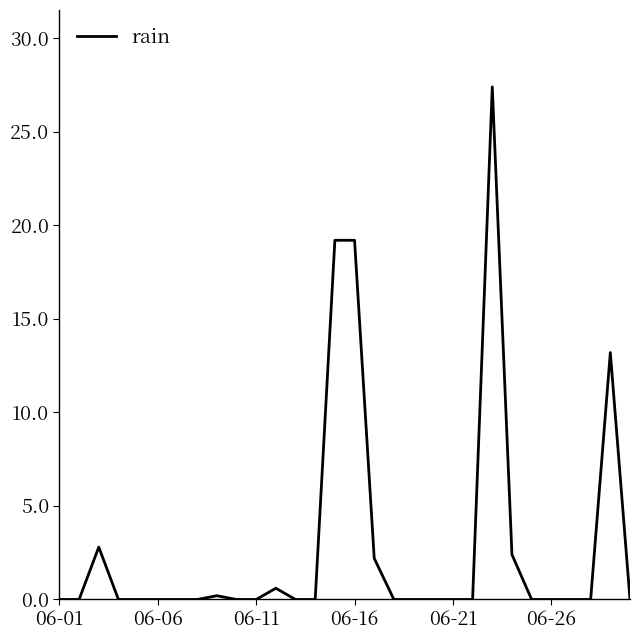

What is the maximum value shown in the chart?

27.4